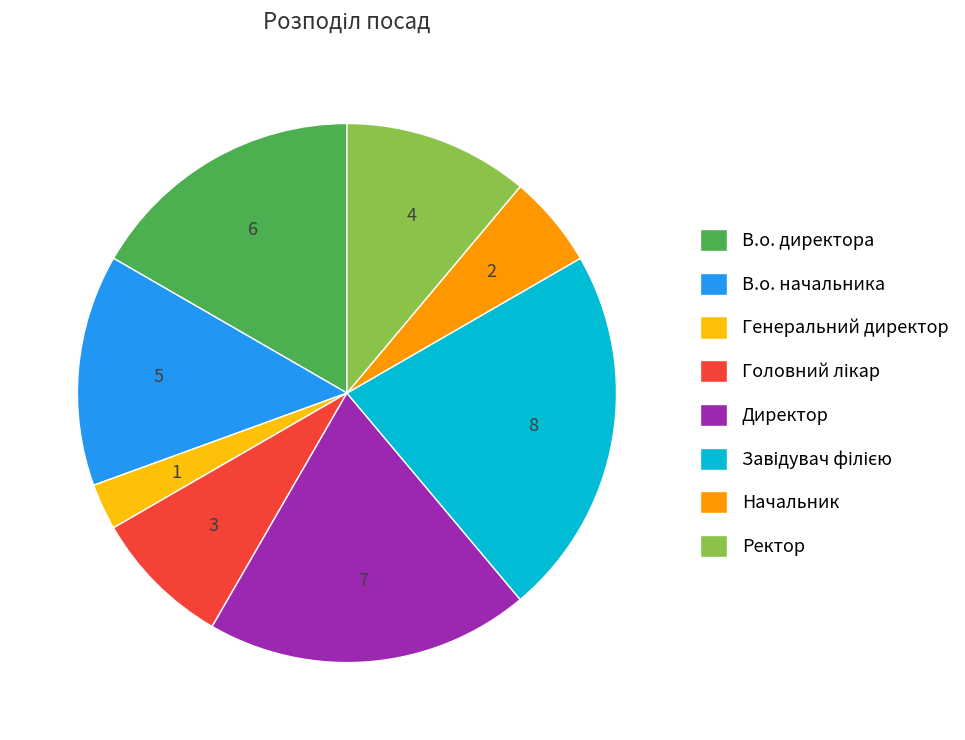

Is there any slice that represents more than half of the pie?

No